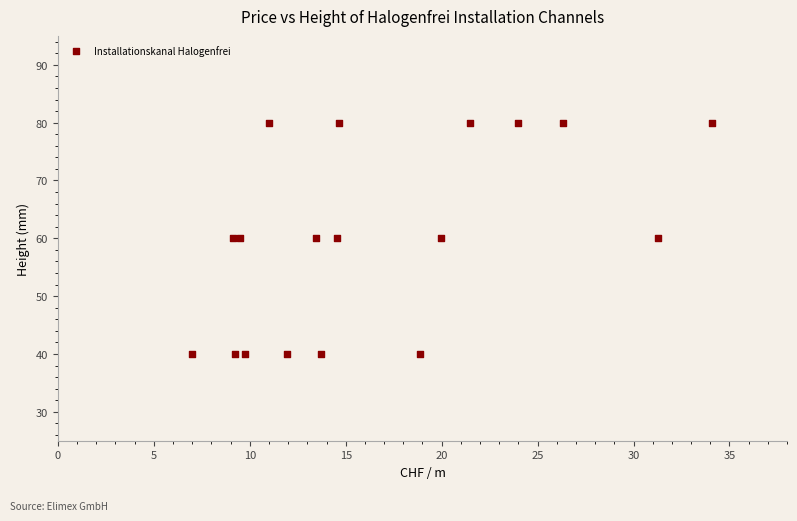

What is the range of Y values (max minus min)?

40